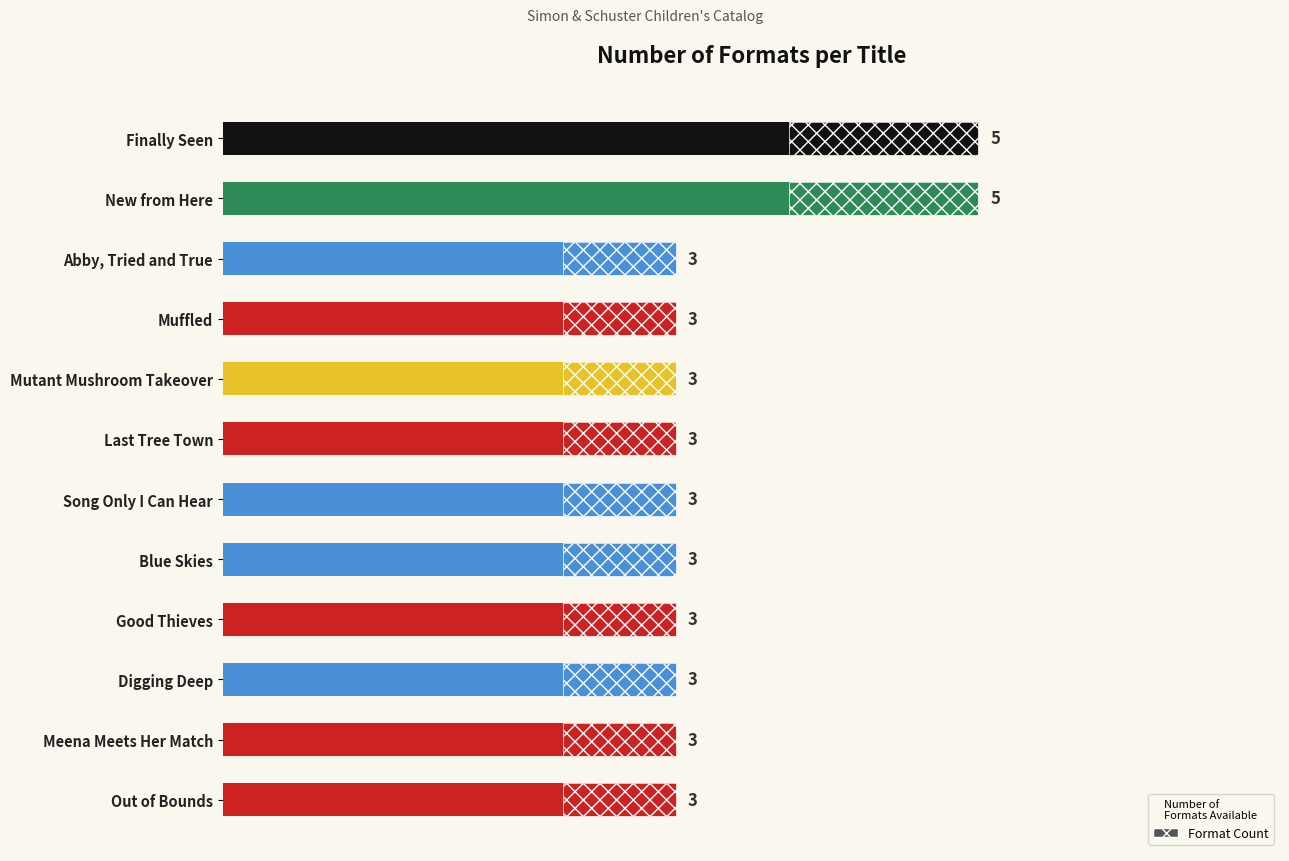

How many bars are there in total?

12